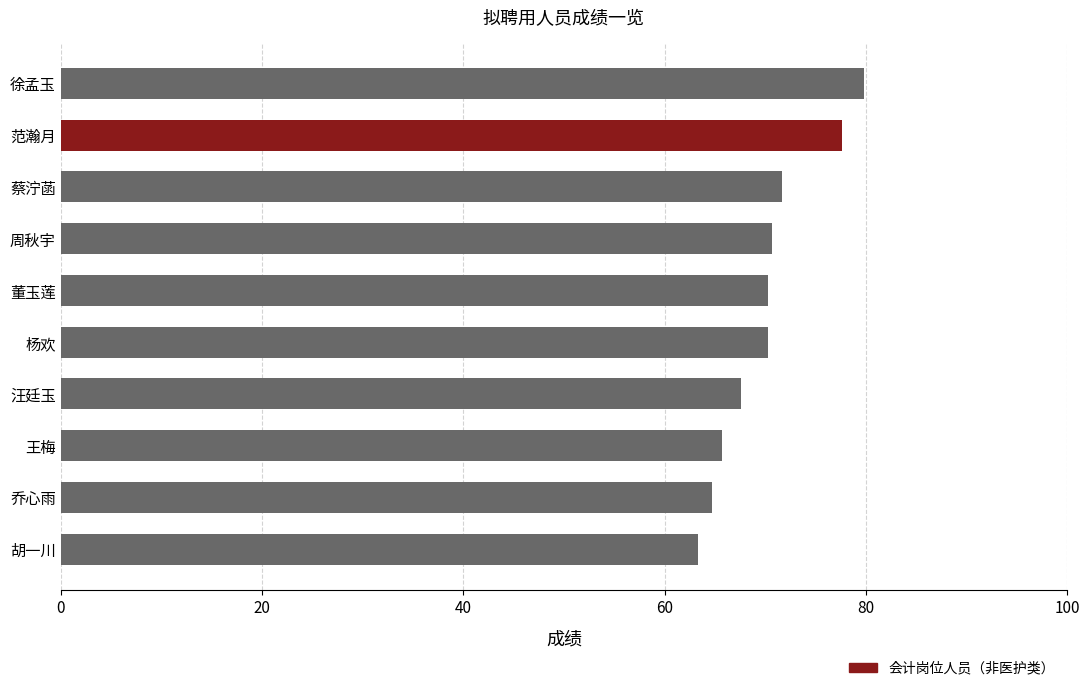

Between 蔡泞菡 and 胡一川, which is larger?

蔡泞菡